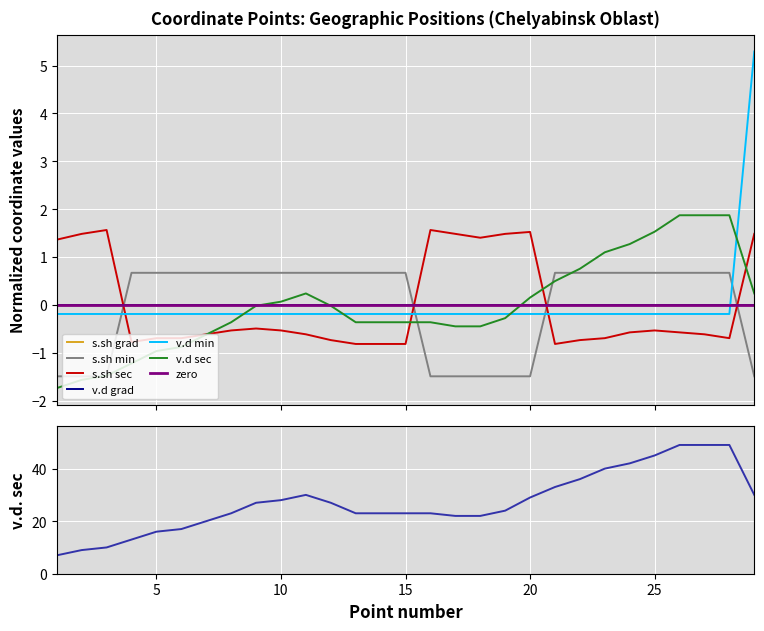

What is the difference between the second highest and minimum values in the col_10 (v.d sec) series?

3.6